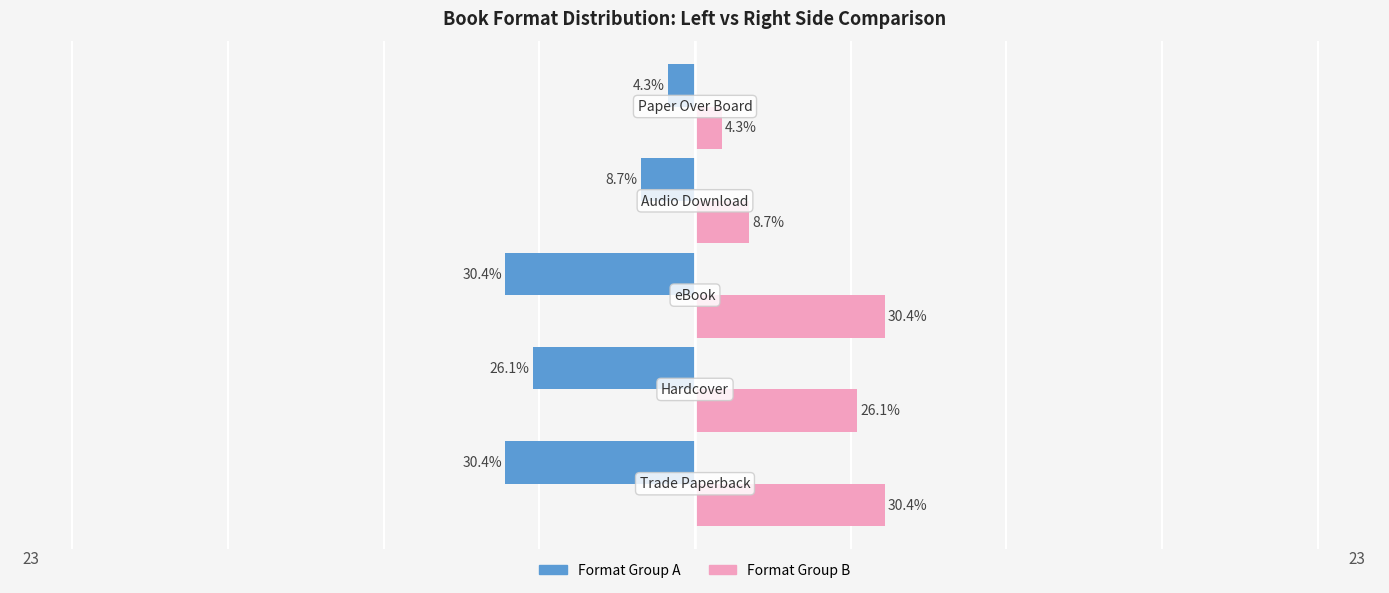

Are the bars horizontal?

Yes